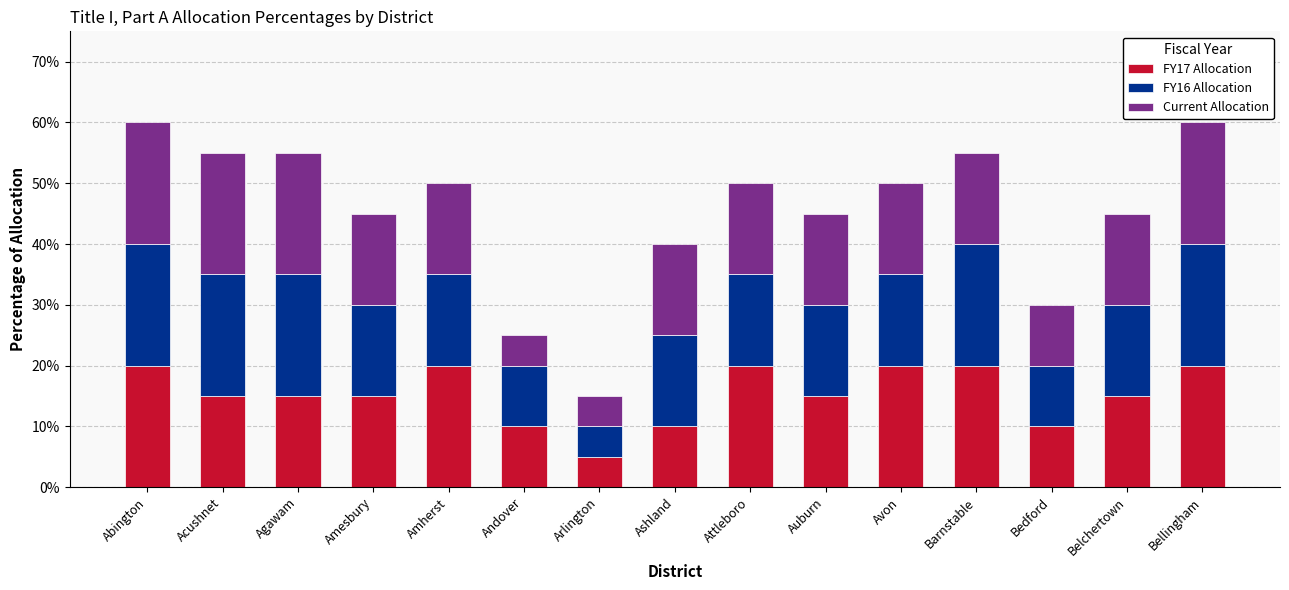

What is the label of the 5th bar from the right?

Avon